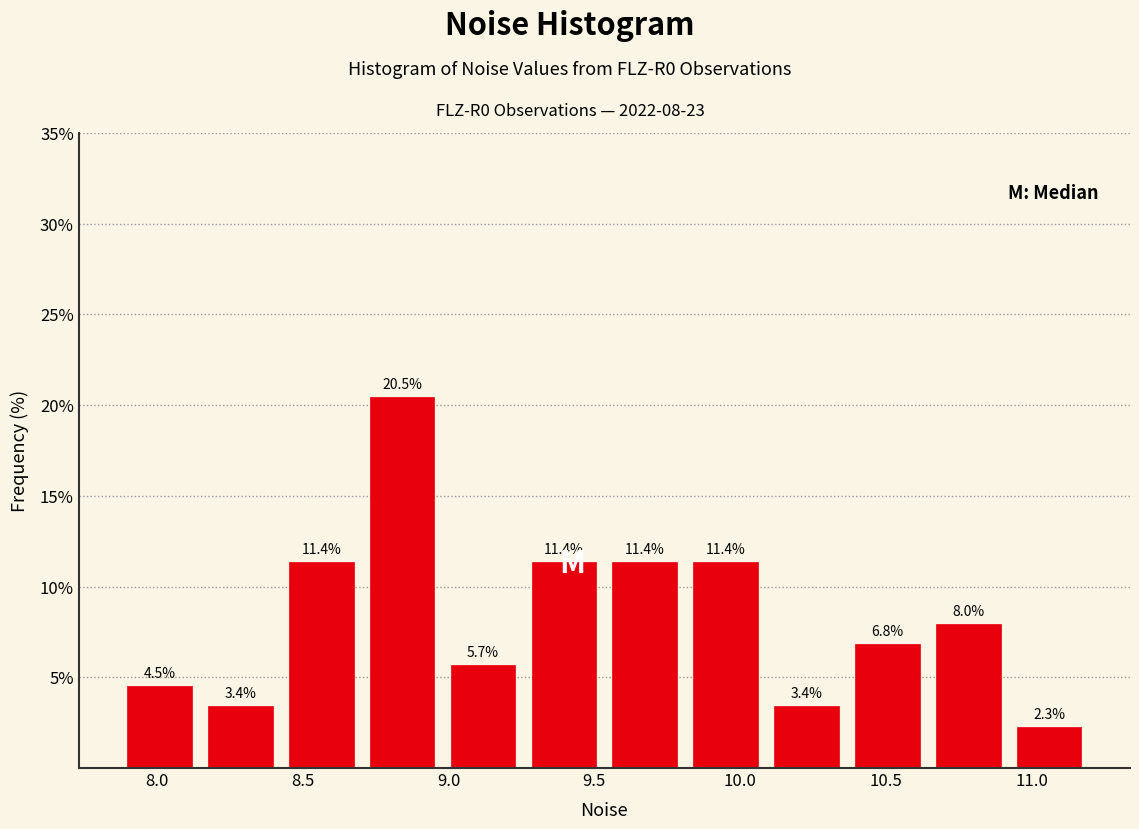

Which range on the x-axis has the tallest bar?

8.70 to 9.00